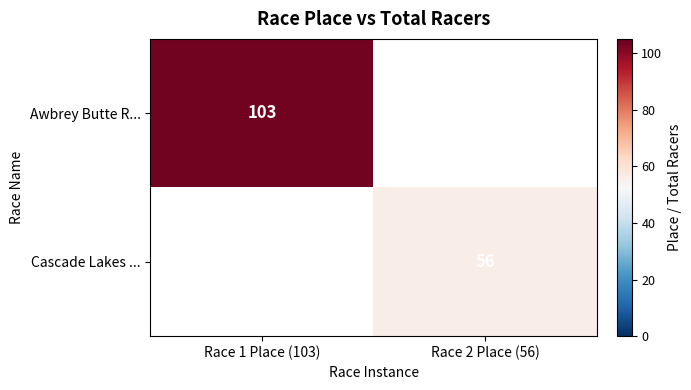

What is the spread (max minus min) of values at Race 1 Place (103)?

103